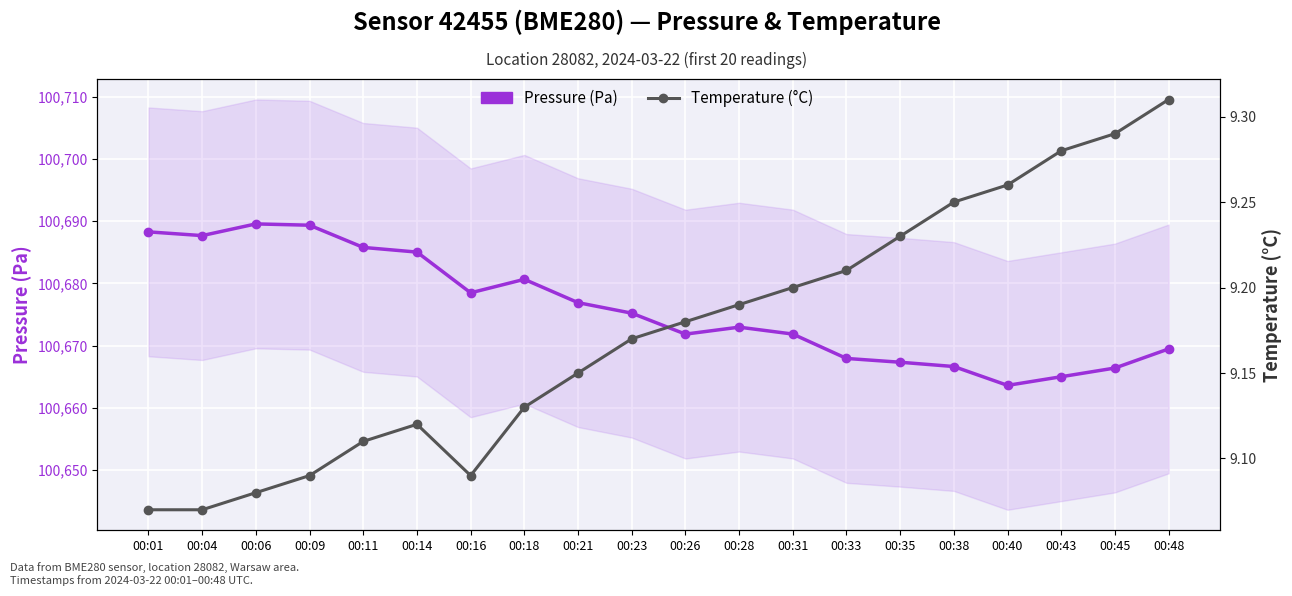

Rank the series by their average value, from highest to lowest.

Pressure (Pa), Temperature (°C)